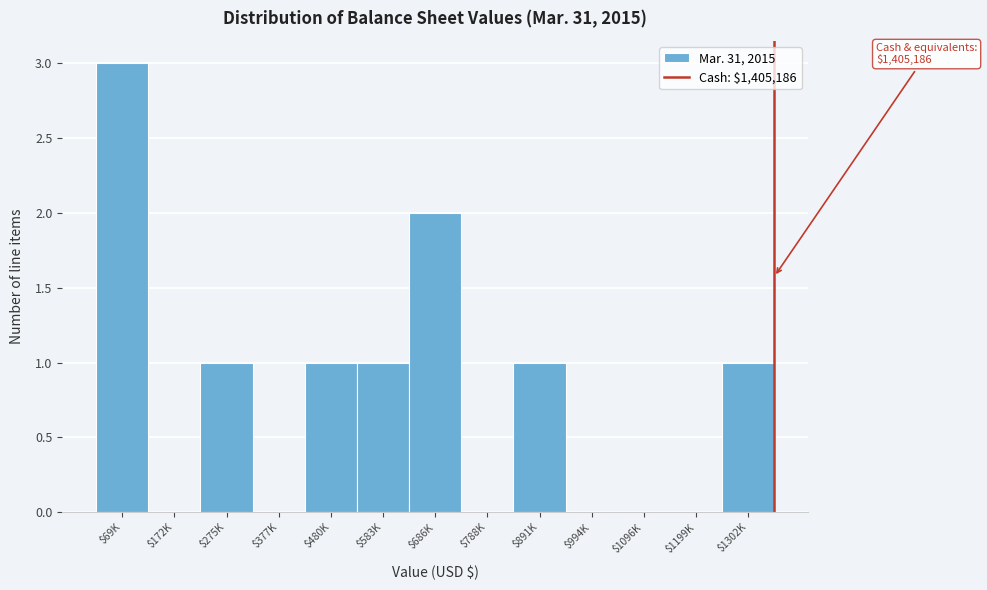

The value at $686K is 1. True or false?

False